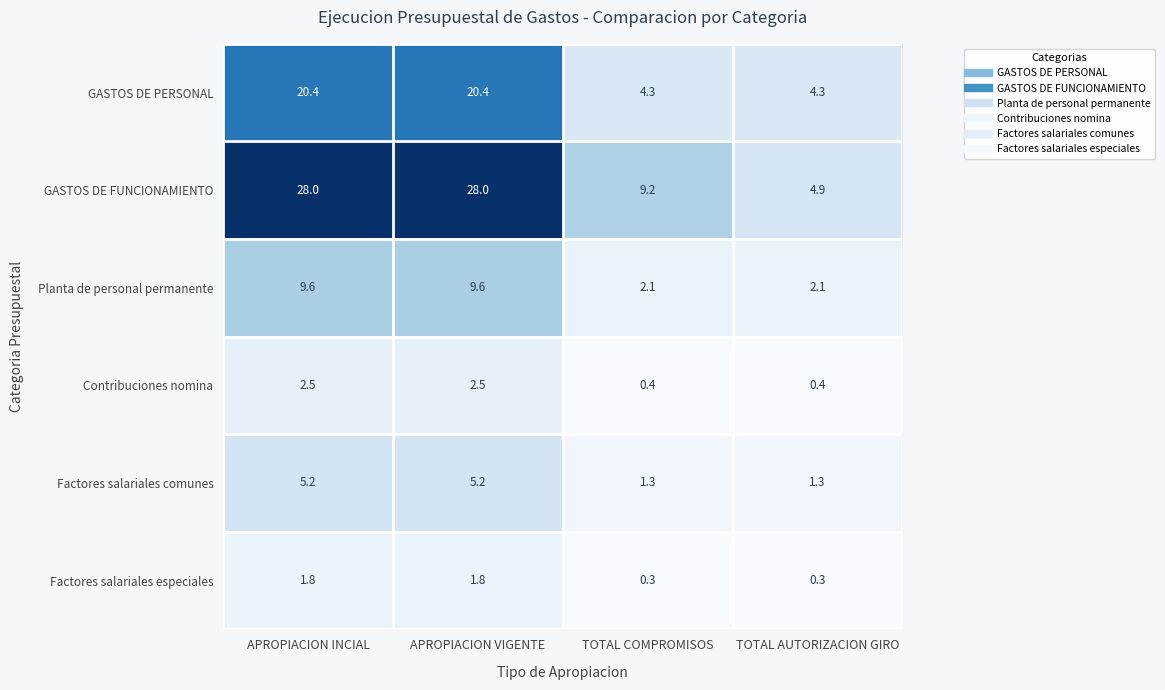

Which series has the widest spread of values?

GASTOS DE FUNCIONAMIENTO